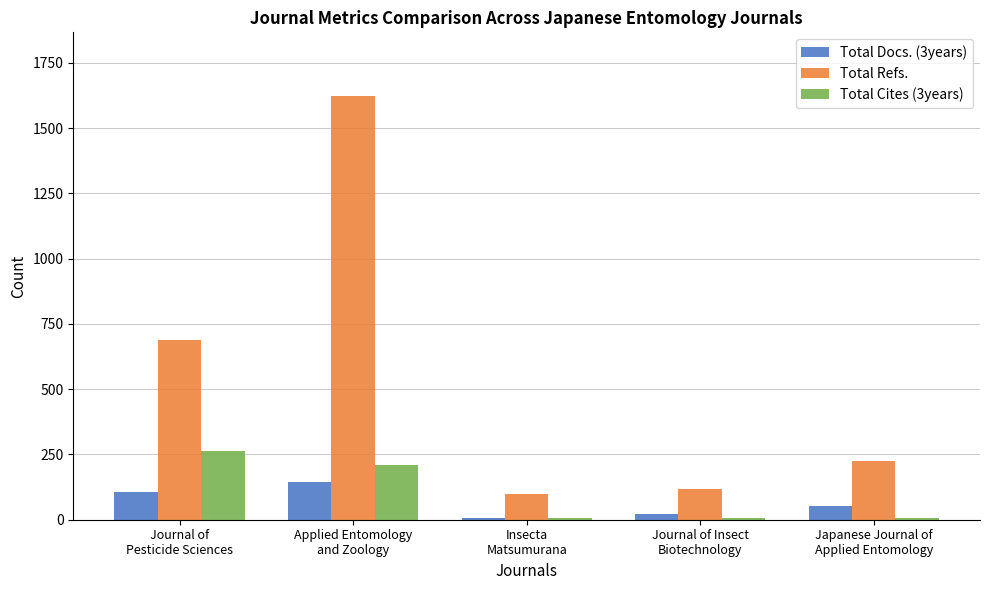

Rank the series by their maximum value, from highest to lowest.

Total Refs., Total Cites (3years), Total Docs. (3years)